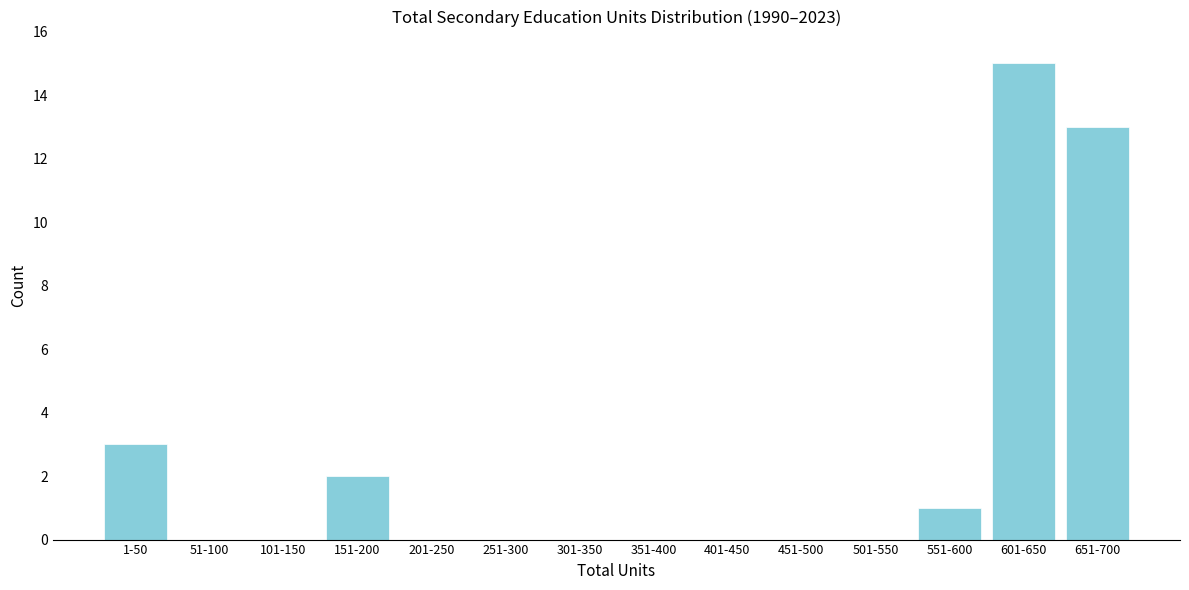

Reading right to left, transcribe all the data shown in this chart.

651-700=13	601-650=15	551-600=1	501-550=0	451-500=0	401-450=0	351-400=0	301-350=0	251-300=0	201-250=0	151-200=2	101-150=0	51-100=0	1-50=3